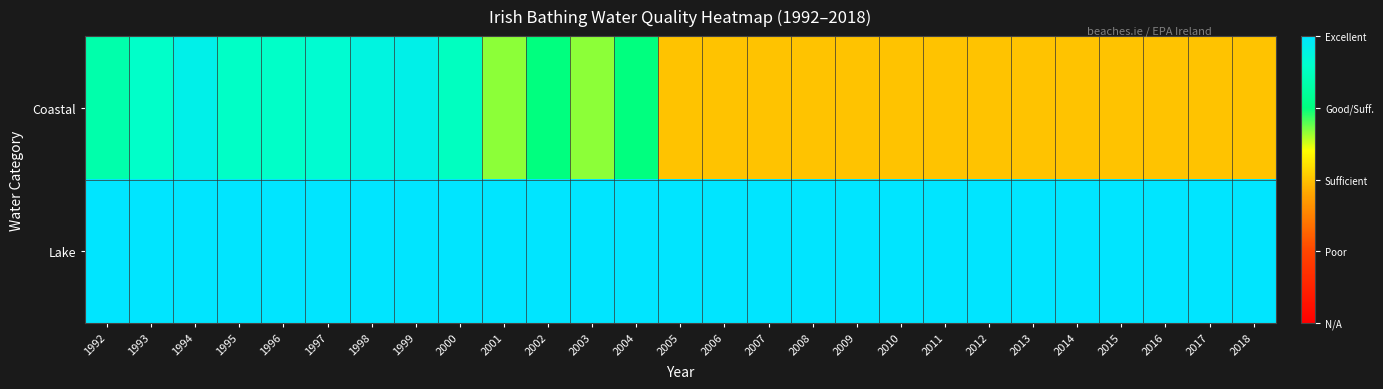

Between 1998 and 1993, which is larger?

1998